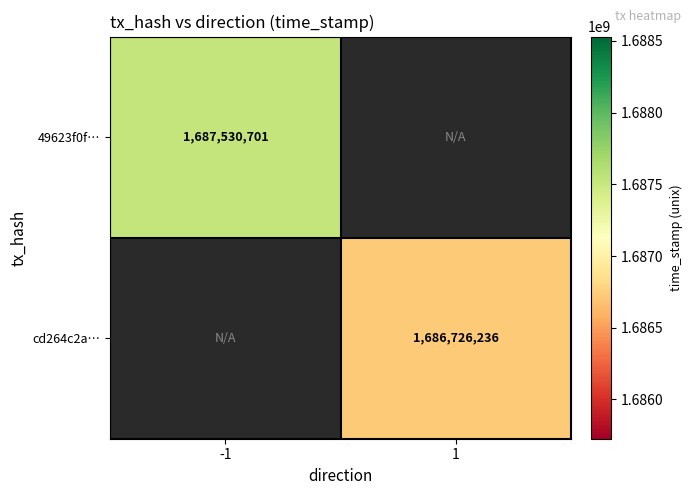

True or false: cd264c2a… has a value of 2834320009 at 1.

False